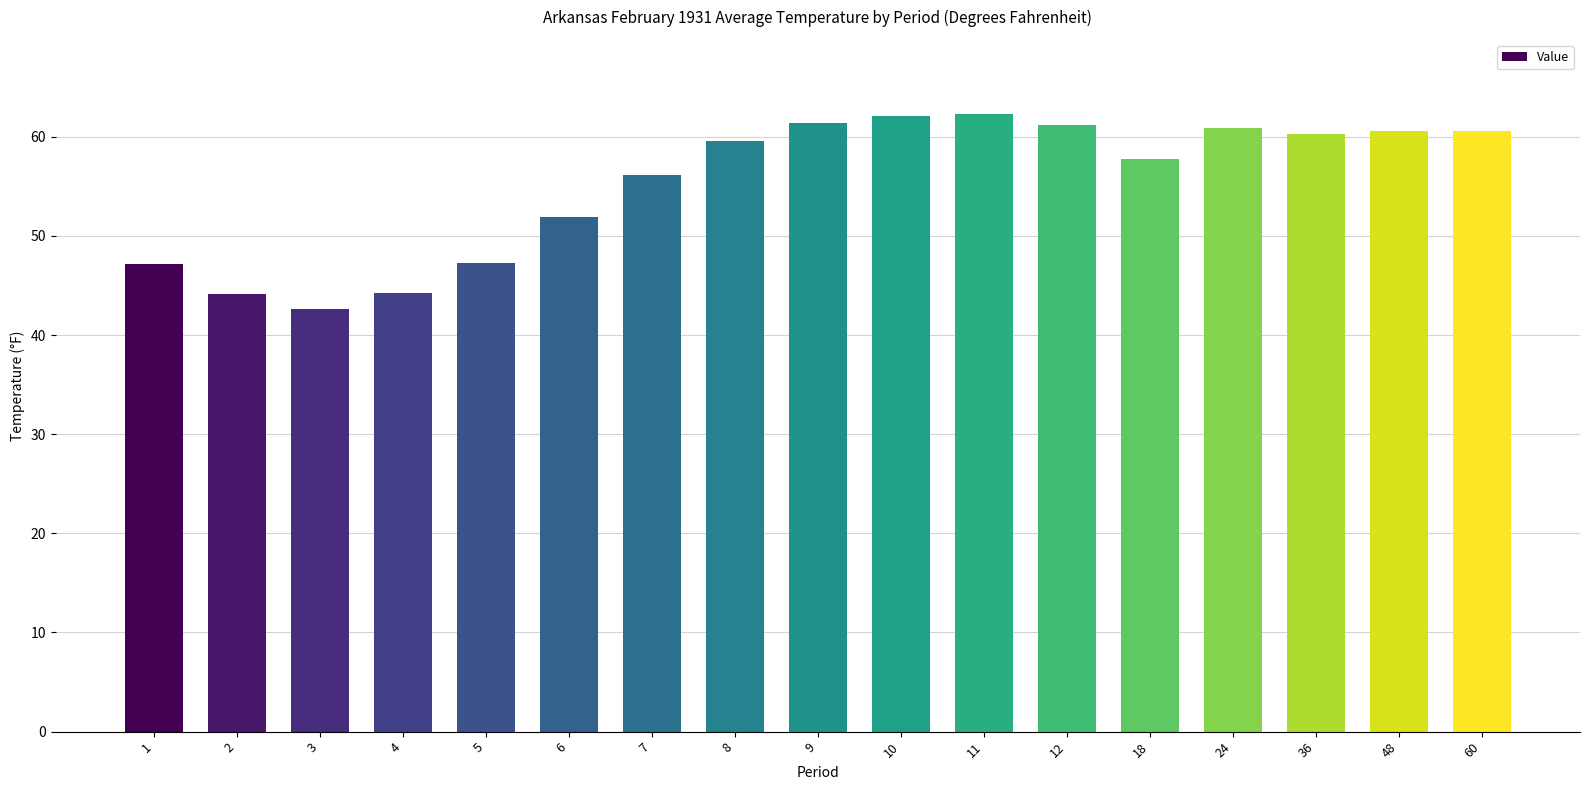

Is it true that the value at 5 is 62.6?

False